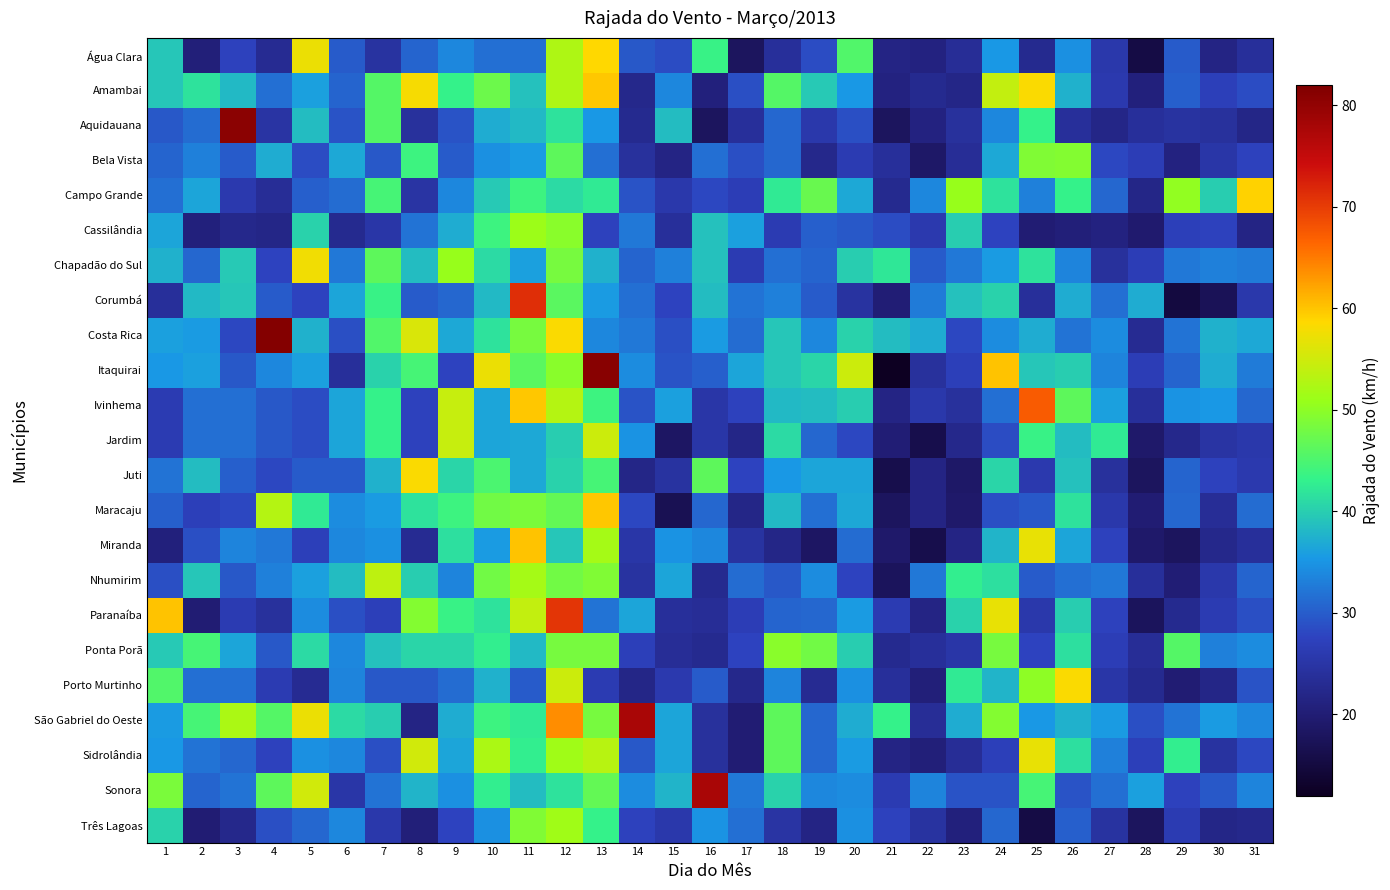

What is the spread (max minus min) of values at 6?

18.4